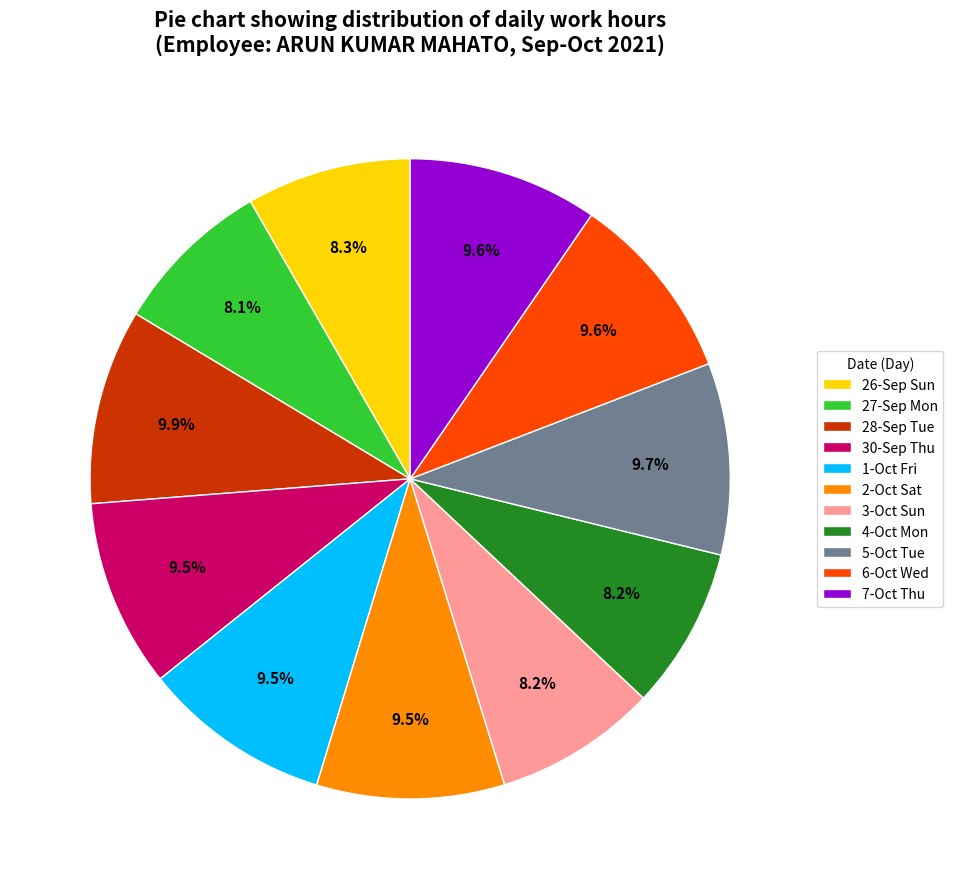

What is the ratio of the value at 5-Oct Tue to the value at 4-Oct Mon?

1.2